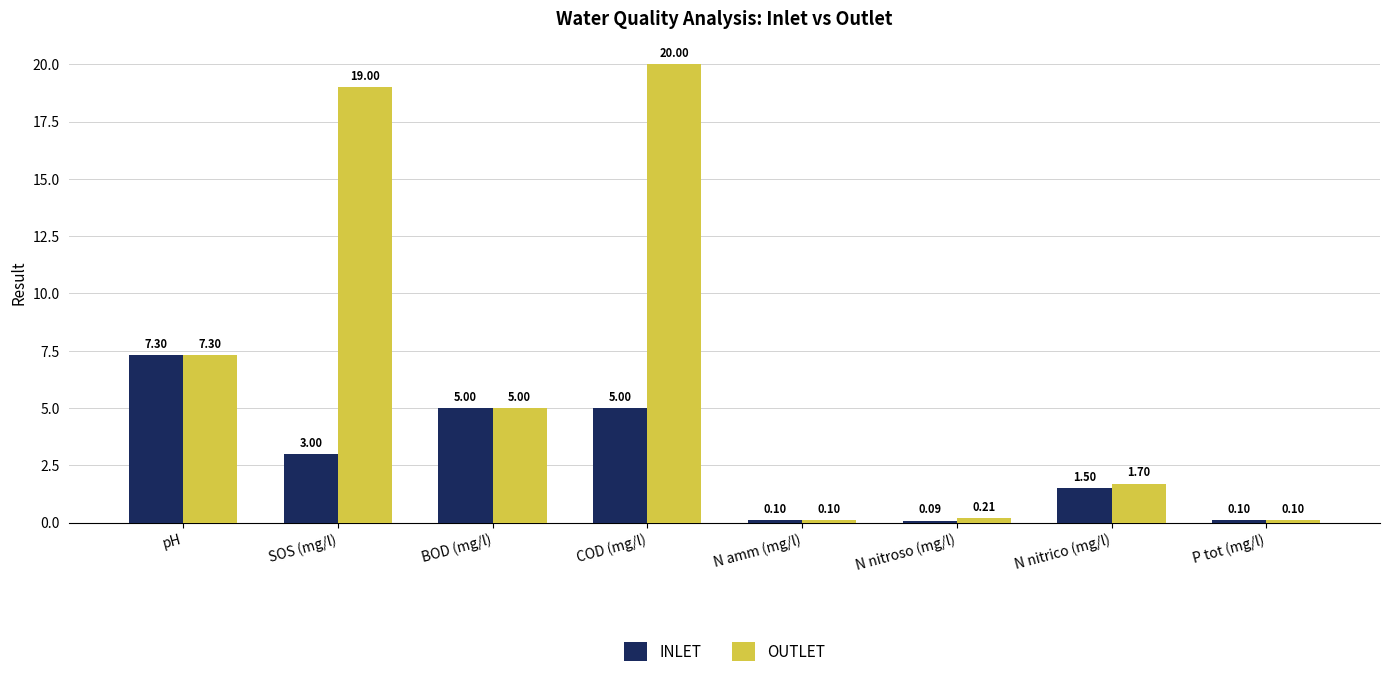

At which category does the chart reach its minimum across all series?

N nitroso (mg/l)